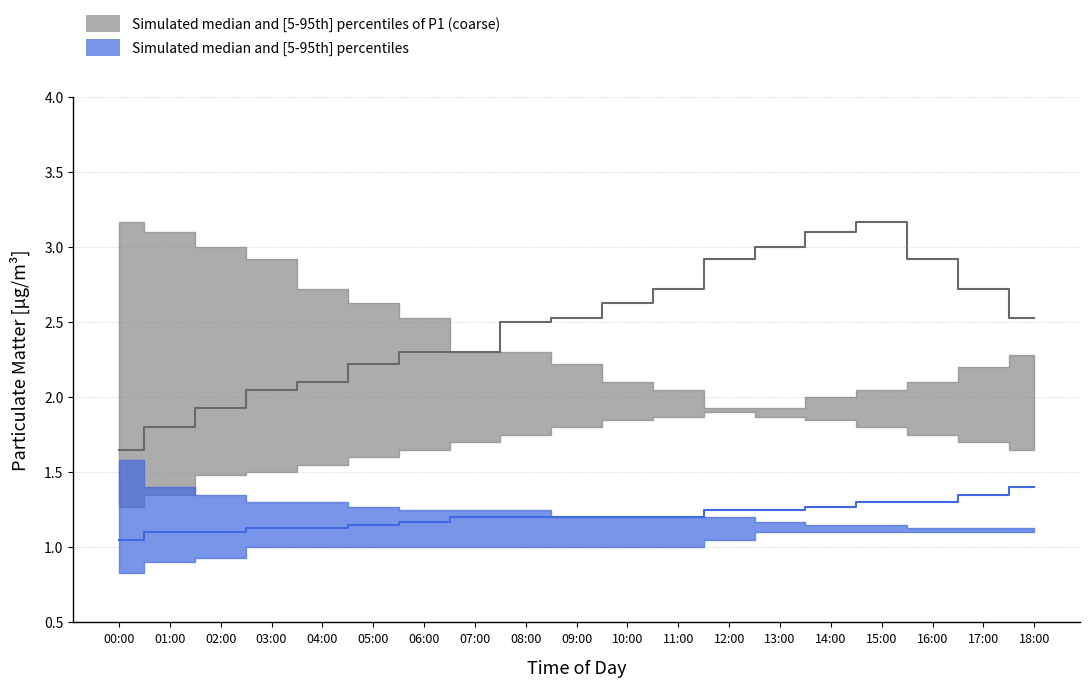

At which label does P2_p5 first exceed 1?

12:00